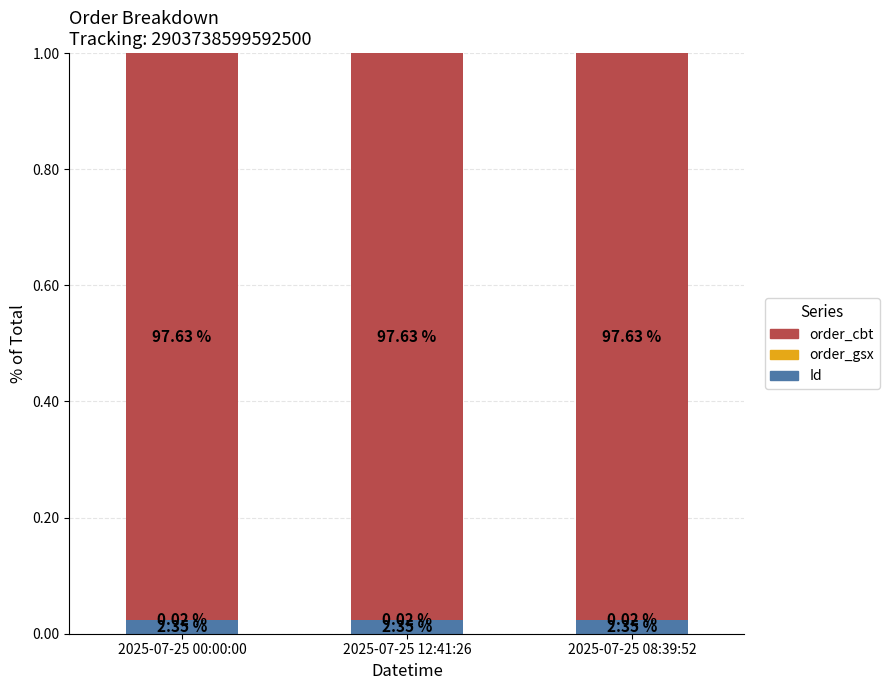

Does the chart contain stacked bars?

Yes